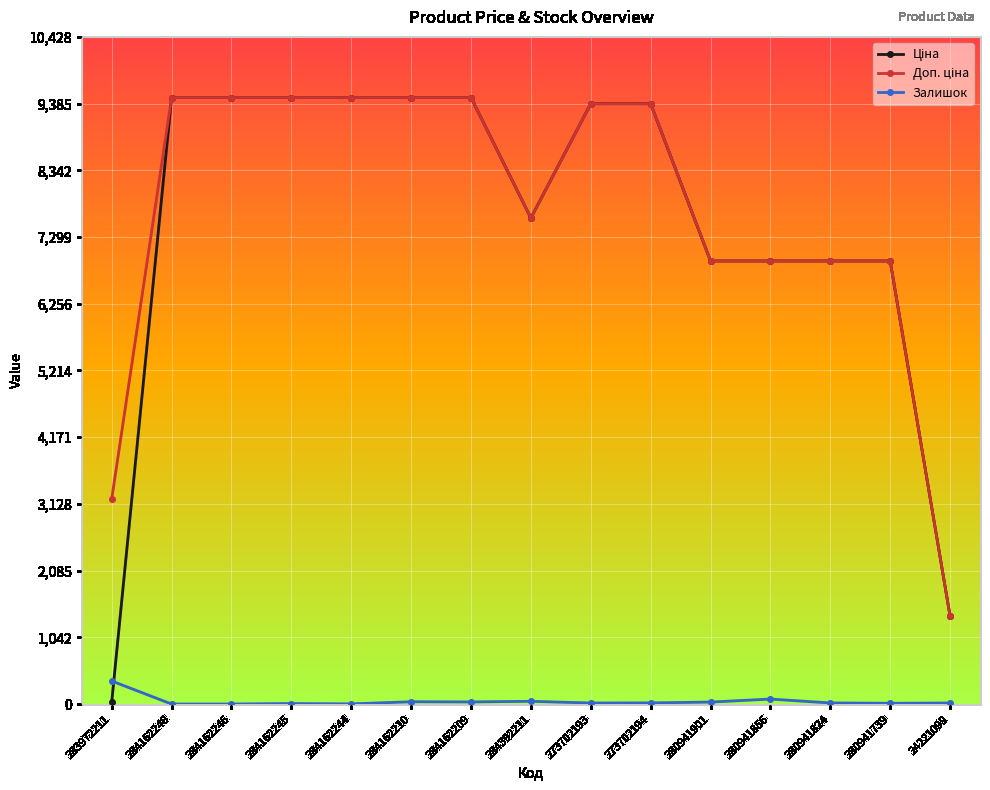

Is it true that Залишок equals 18.0 at 273702194?

True